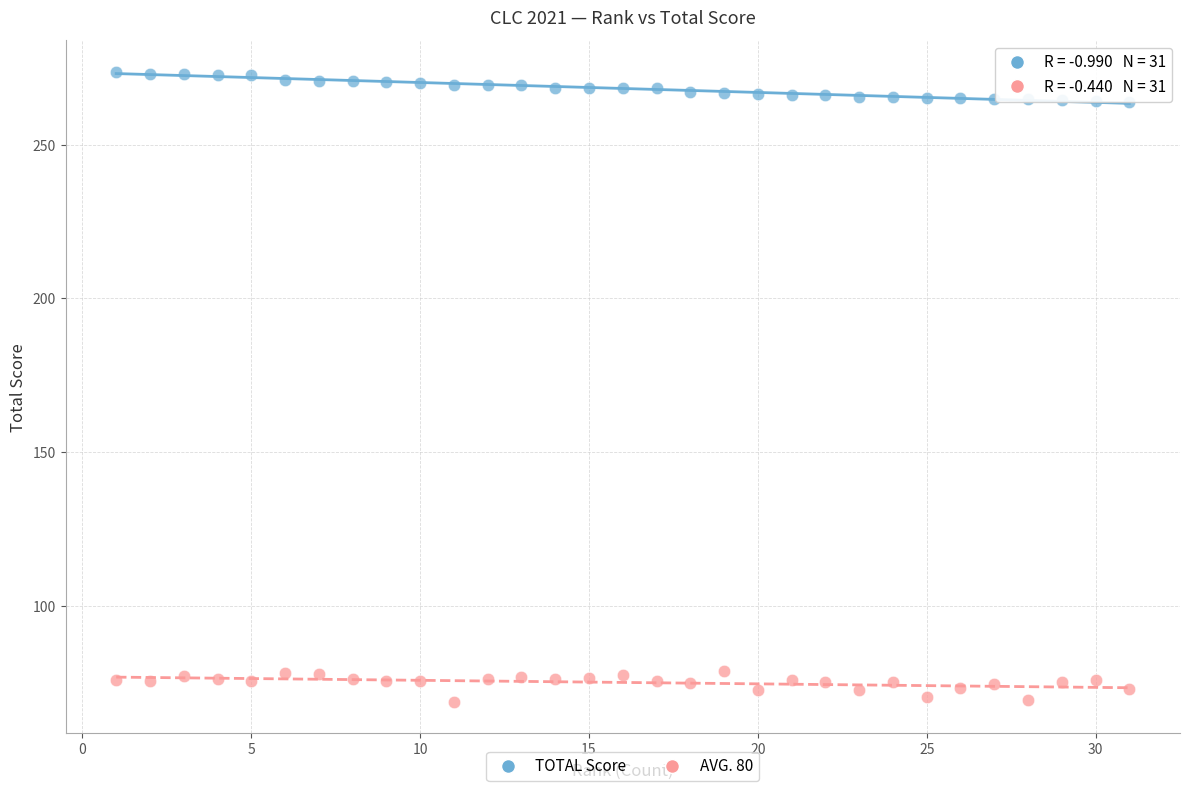

What is the X range (max minus min) for the scatter plot?

30.0